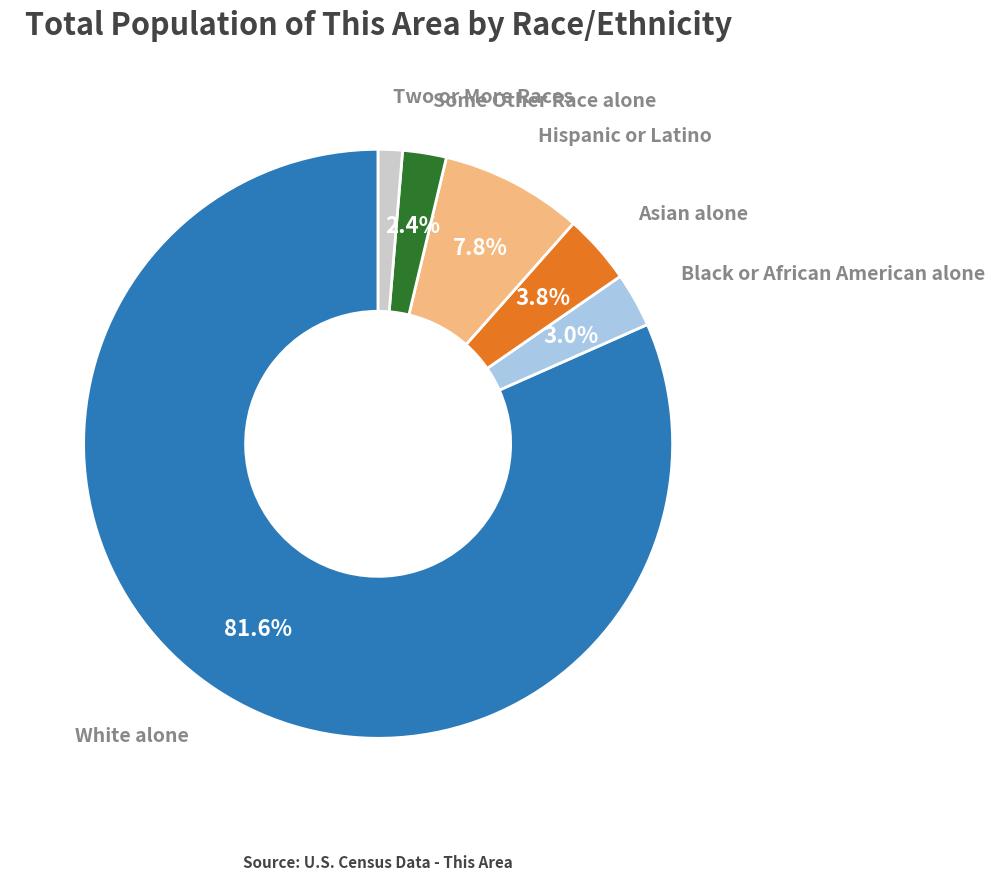

Is there a majority slice in this chart?

Yes